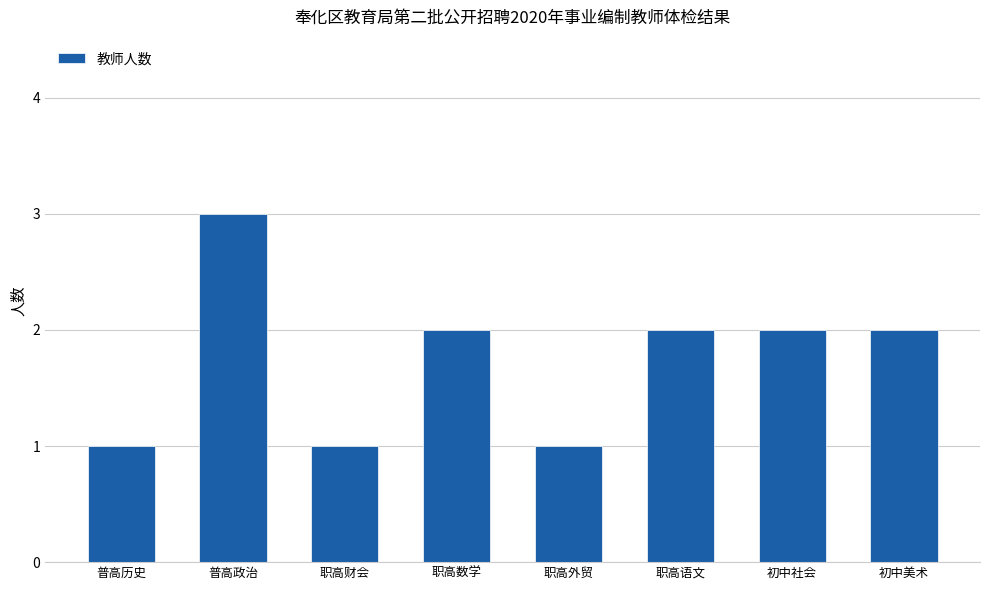

How many bars are there in total?

8